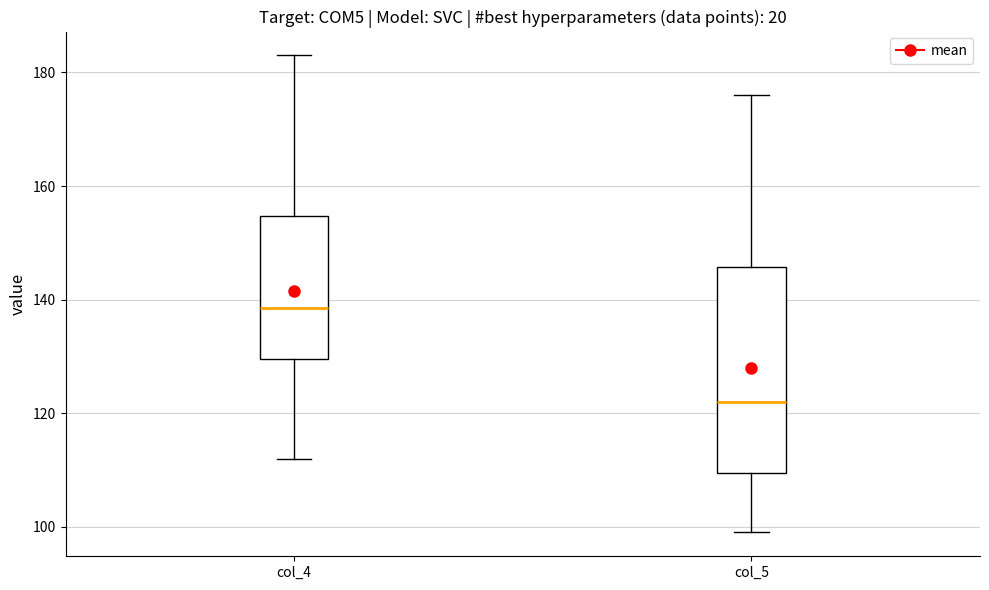

Where does the upper whisker of the box for col_5 end on the y-axis? The values are not printed on the chart, so give them approximately, as read against the axis.

176